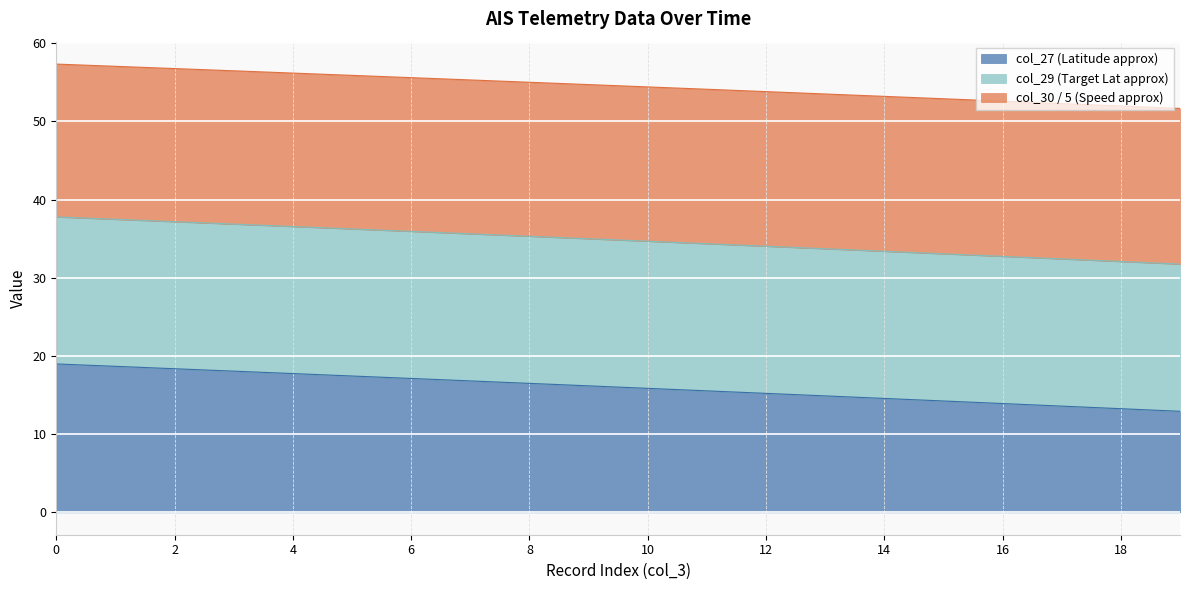

True or false: col_30 and col_29 cross at least once.

False